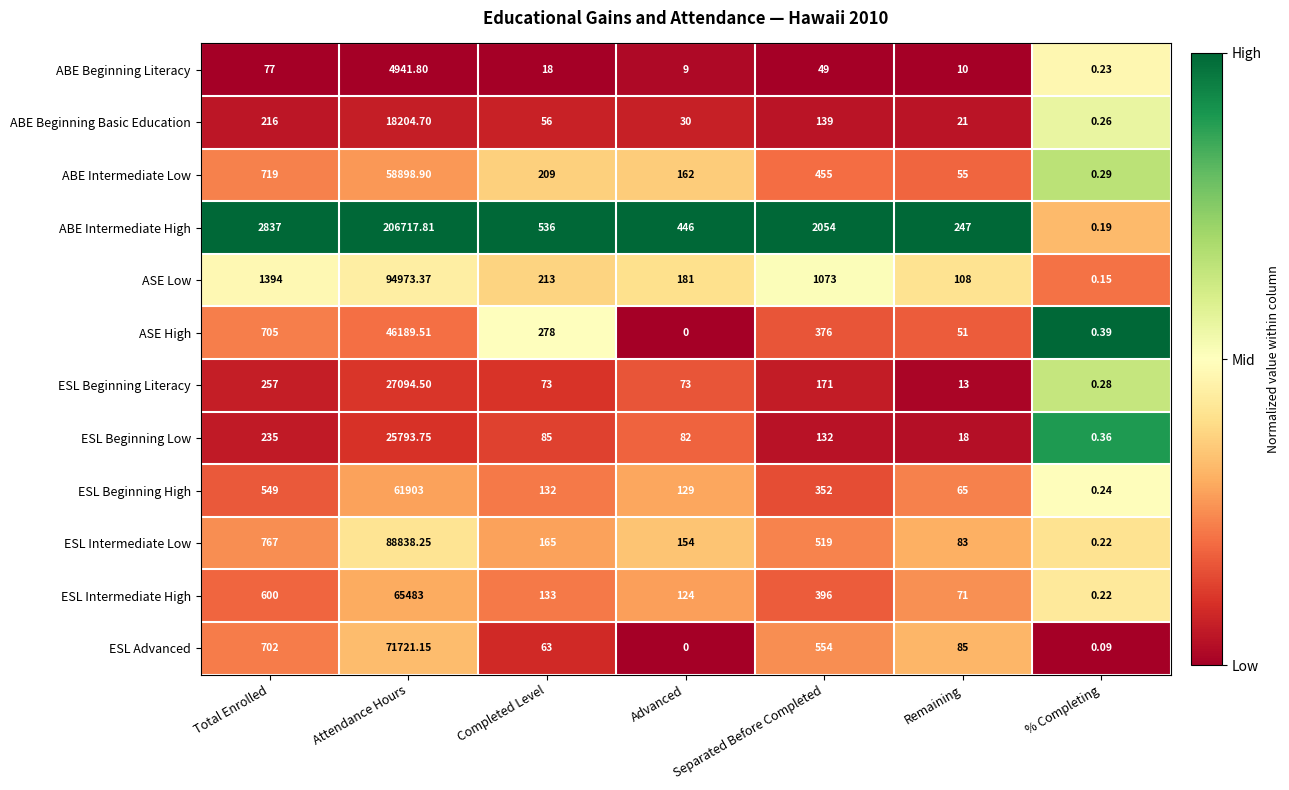

At which label does ESL Intermediate Low first exceed 165?

Total Enrolled